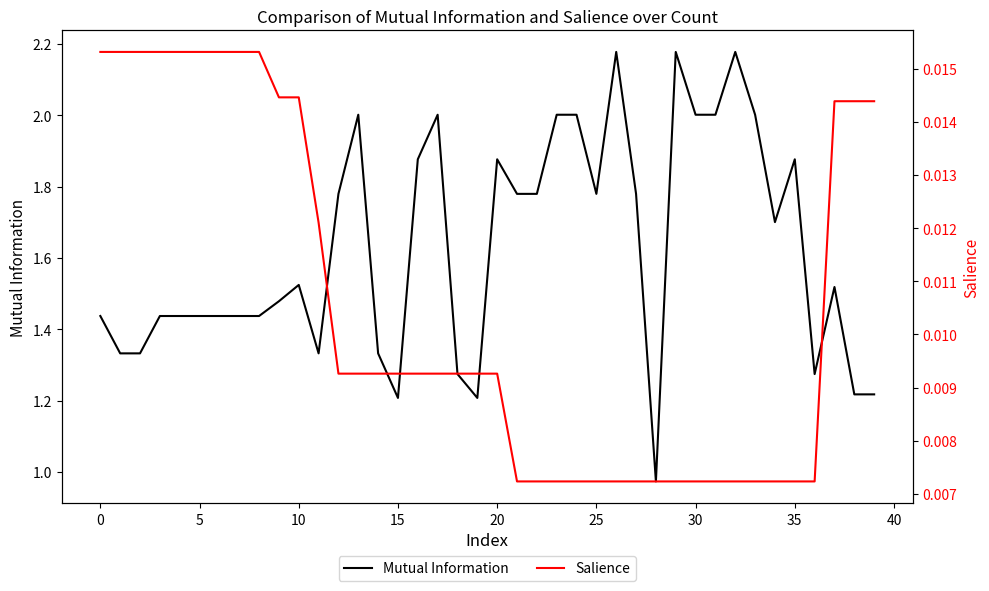

Count the number of categories in the chart.

40